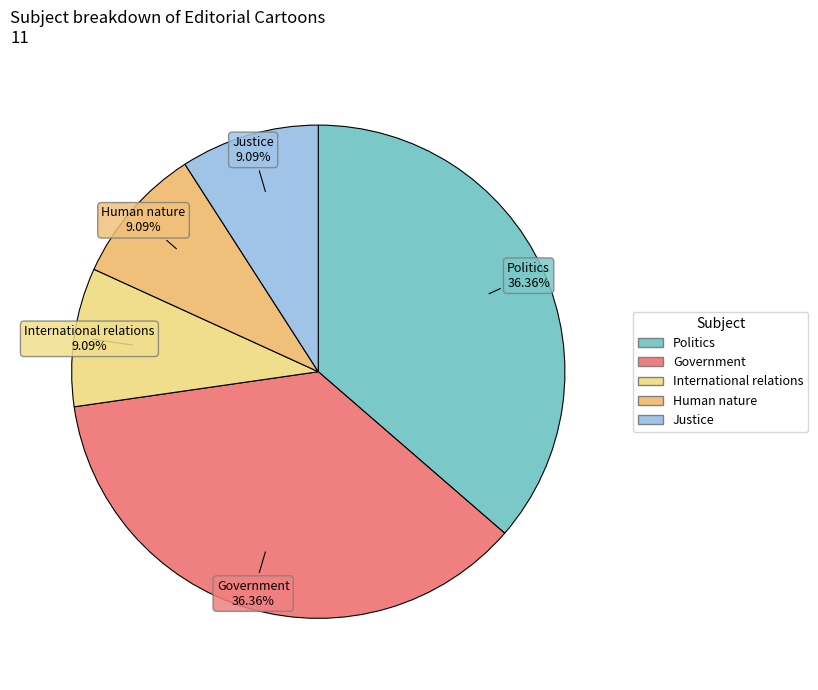

Is there any slice that represents more than half of the pie?

No